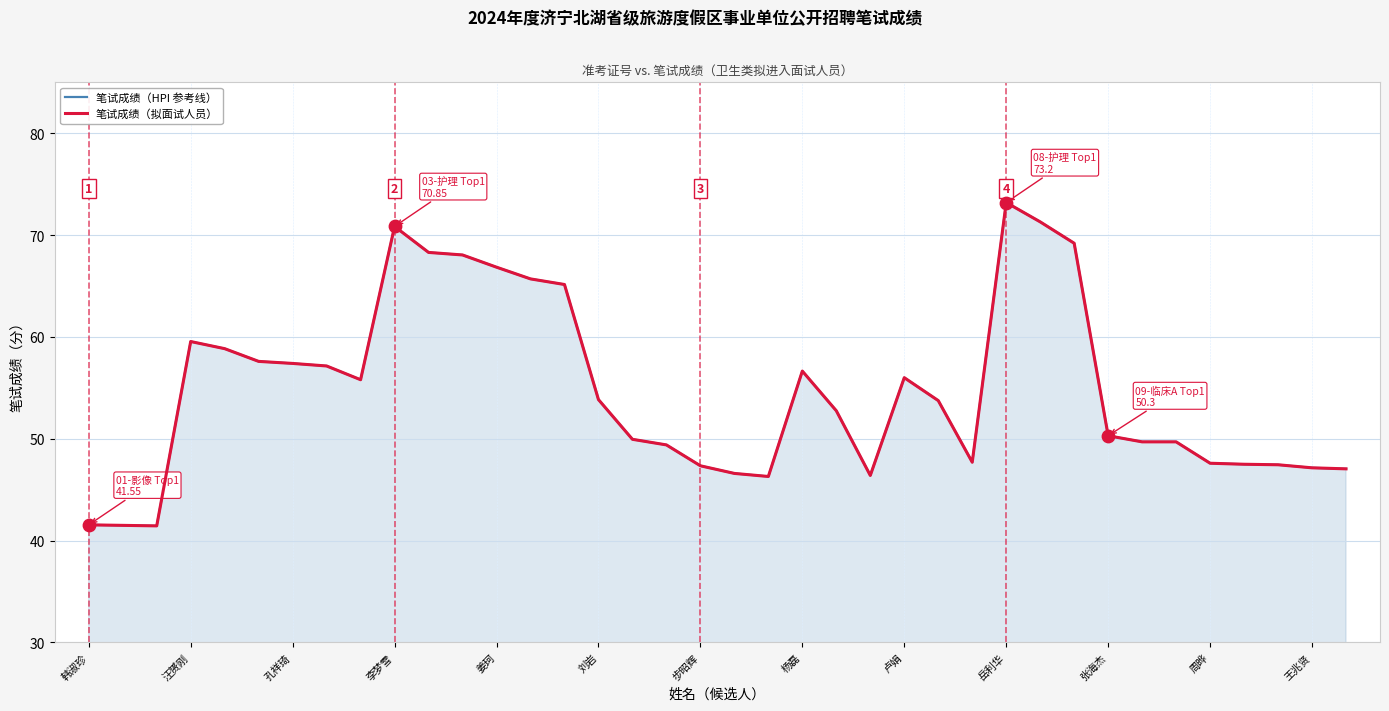

Which series has the largest total across all categories?

笔试成绩（HPI 参考线）